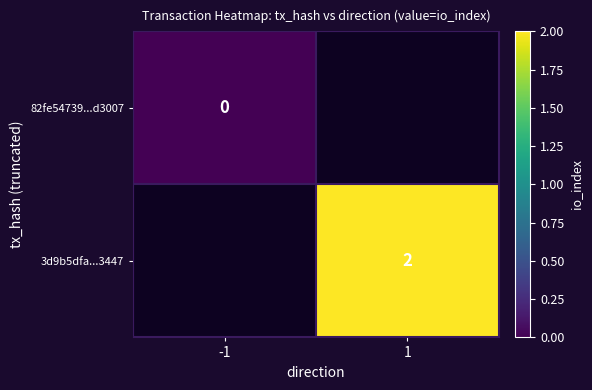

The value of 3d9b5dfa...3447 at 1 is 3. True or false?

False